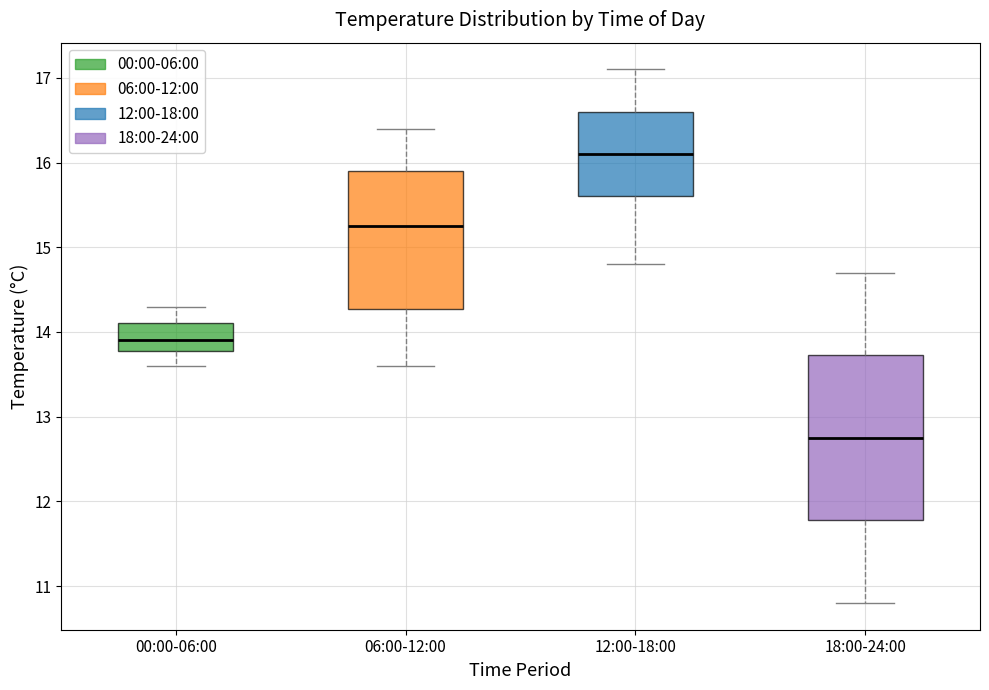

Reading left to right, read every box against the y-axis: the position of its median line, the range the box covers, and the ends of its whiskers. The values are not printed on the chart, so give them approximately, as read against the axis.

00:00-06:00: median 13.9, box 13.8 to 14.1, whiskers 13.6 to 14.3
06:00-12:00: median 15.3, box 14.3 to 15.9, whiskers 13.6 to 16.4
12:00-18:00: median 16.1, box 15.6 to 16.6, whiskers 14.8 to 17.1
18:00-24:00: median 12.8, box 11.8 to 13.7, whiskers 10.8 to 14.7